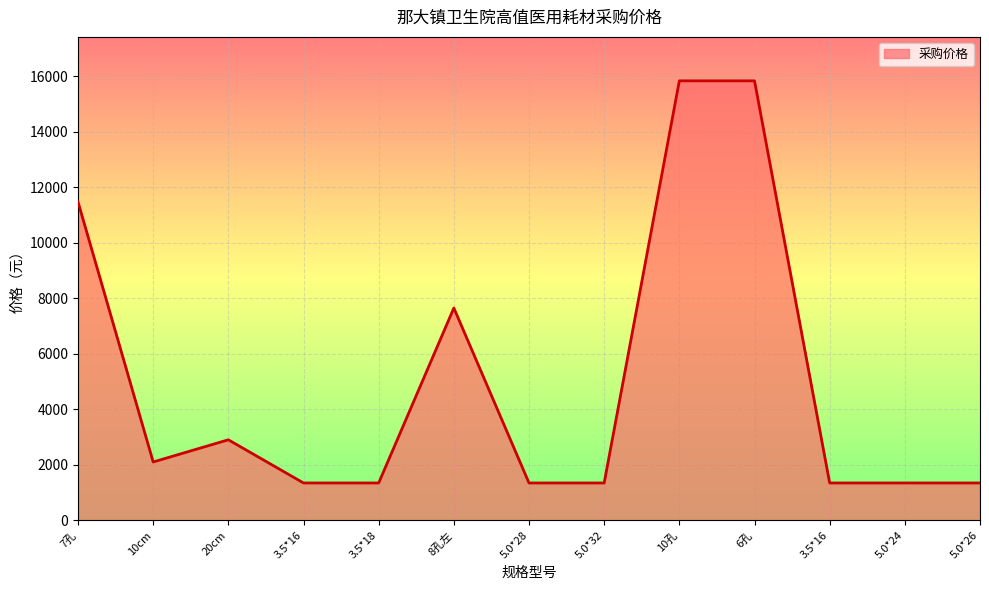

What is the sum of the values at 3.5*18 and 5.0*32?

2686